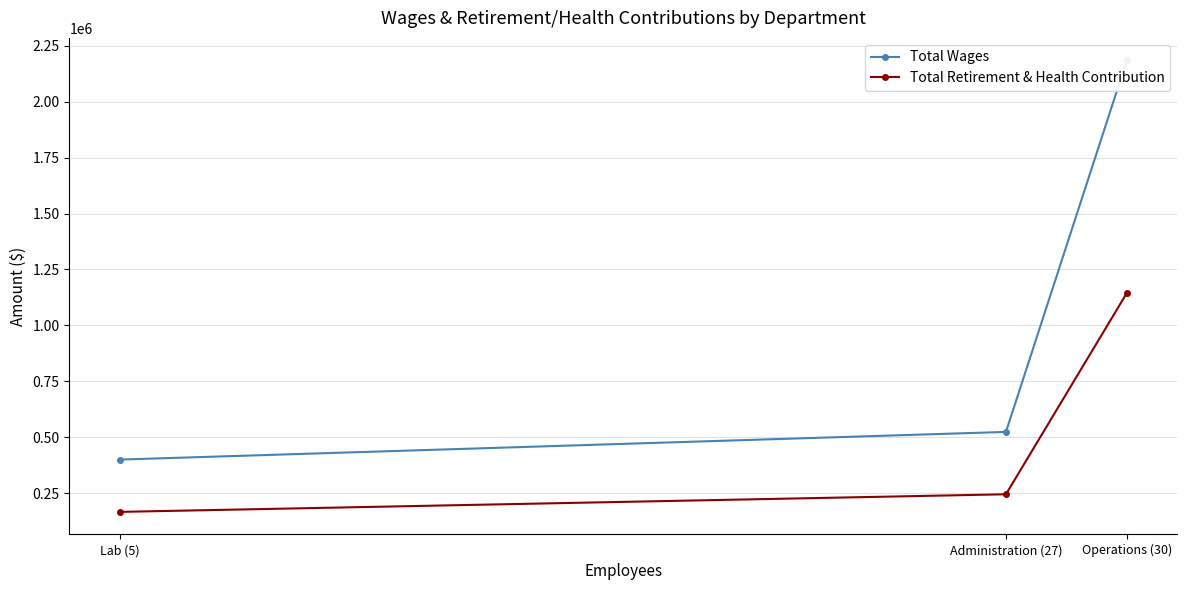

What is the difference between the maximum and minimum values in the Total Retirement & Health Contribution series?

978375